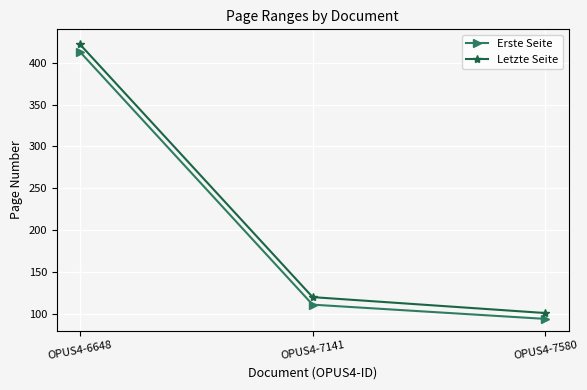

Where does the Letzte Seite series first go above 120?

OPUS4-6648